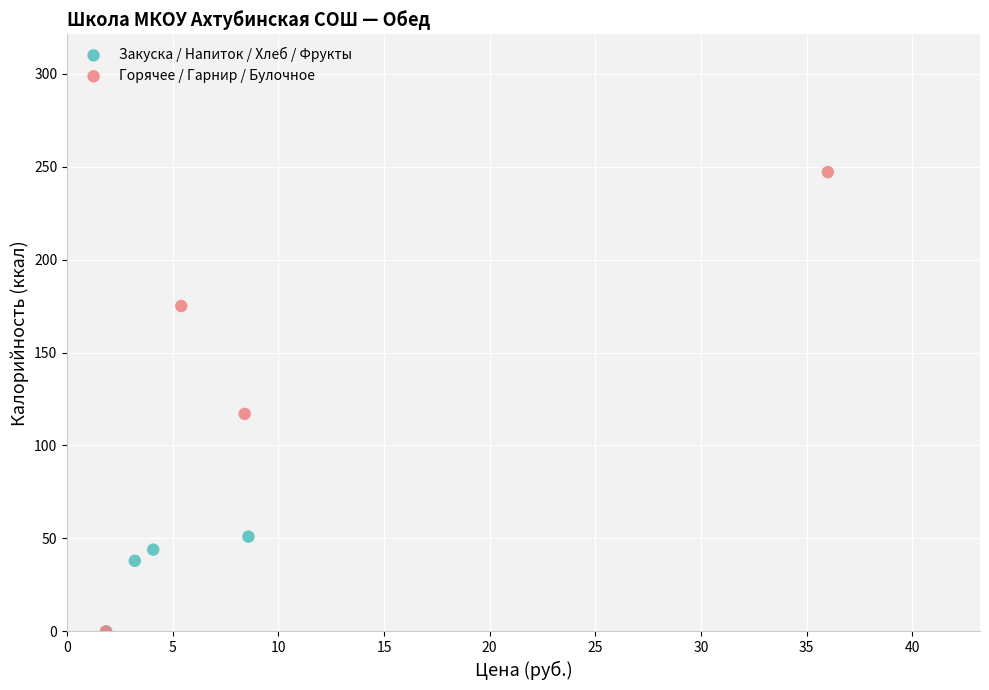

What are all the series names shown in the legend?

Закуска / Напиток / Хлеб / Фрукты, Горячее / Гарнир / Булочное